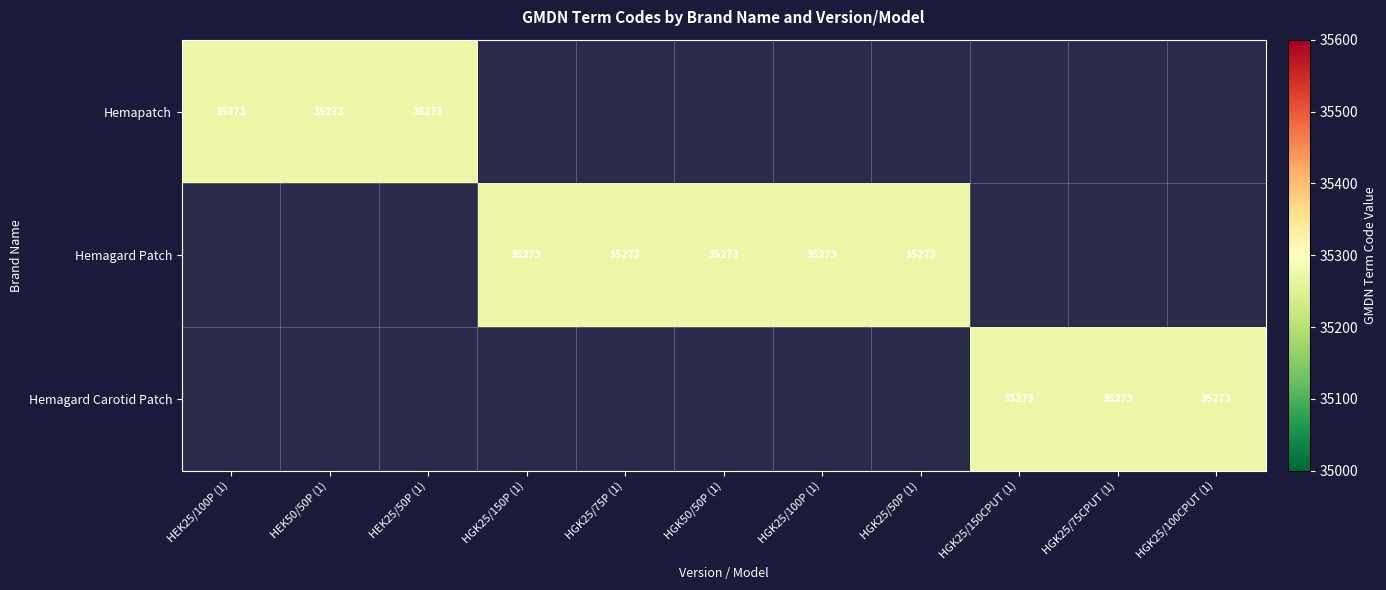

True or false: Hemagard Carotid Patch has a value of 0 at HGK25/50P (1).

True